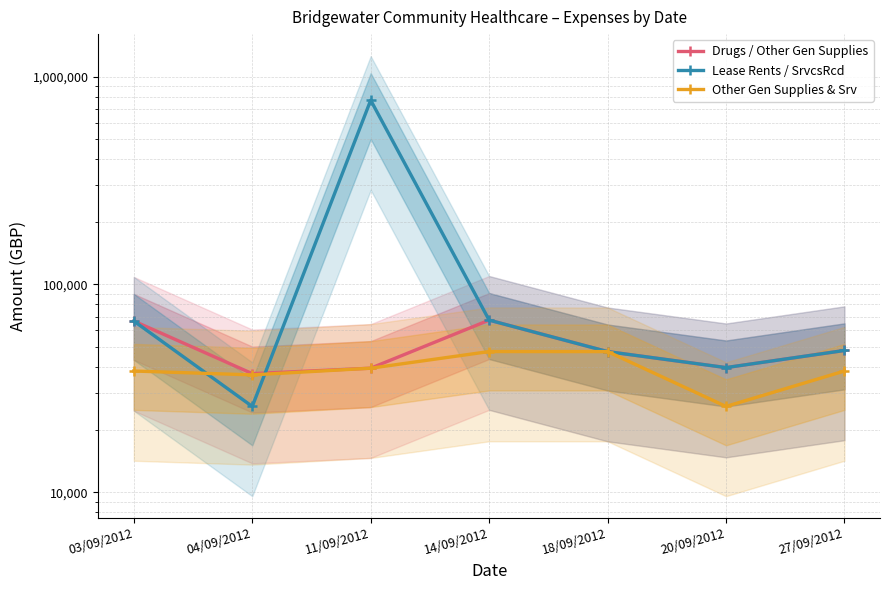

True or false: Drugs / Other Gen Supplies has a value of 48058.0 at 27/09/2012.

True